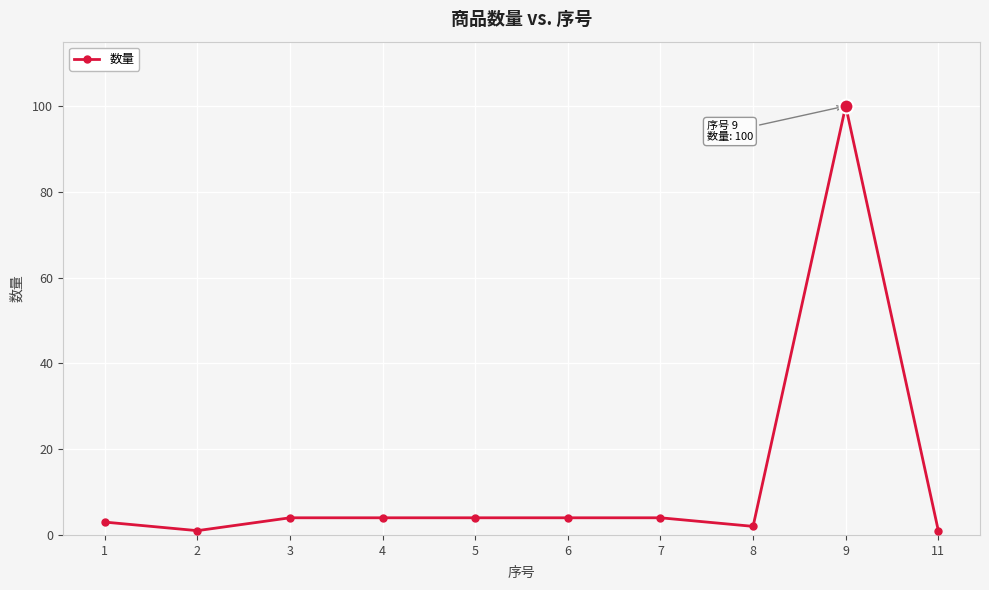

What is the difference between the maximum and minimum values?

99